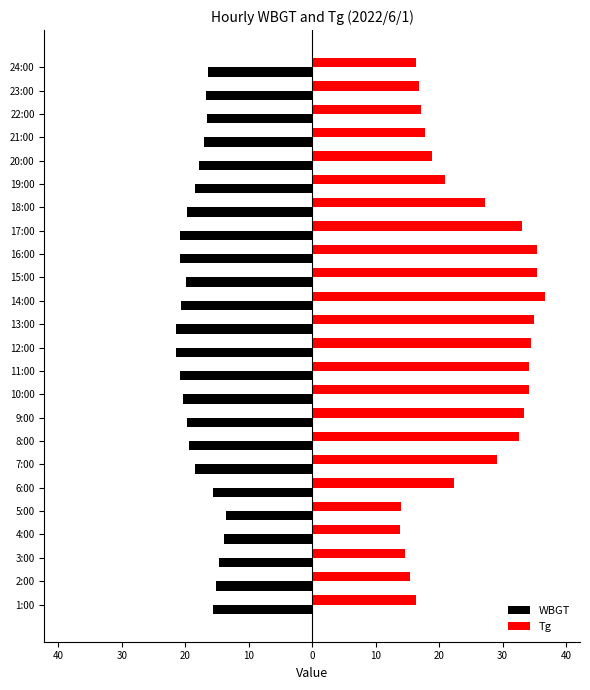

What are all the series names shown in the legend?

WBGT, Tg